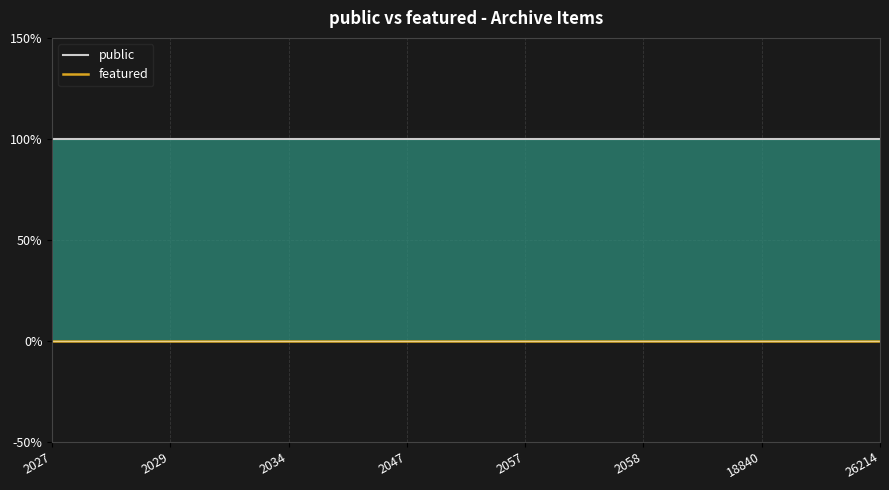

At which label is featured closest to 0?

2027